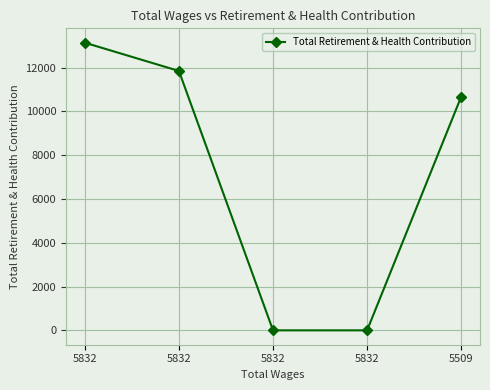

Does the chart display data point markers on the line(s)?

Yes